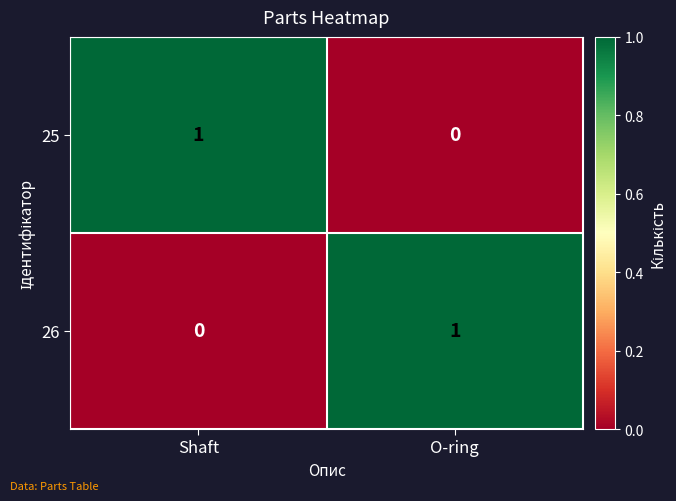

The 25 series shows 0 at O-ring. True or false?

True